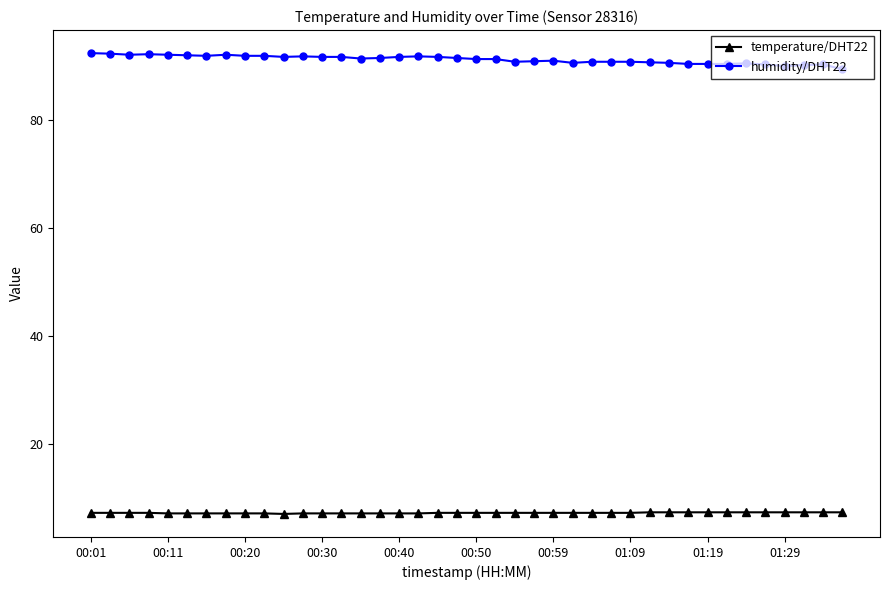

What are all the series names shown in the legend?

temperature/DHT22, humidity/DHT22